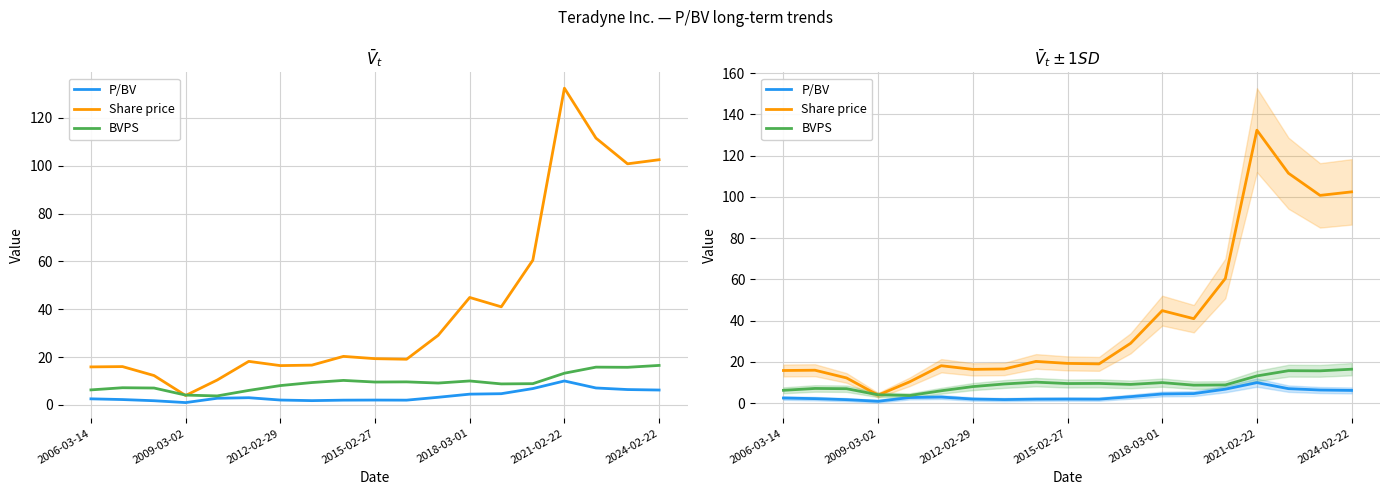

What is the sum of all Share price values?

791.0